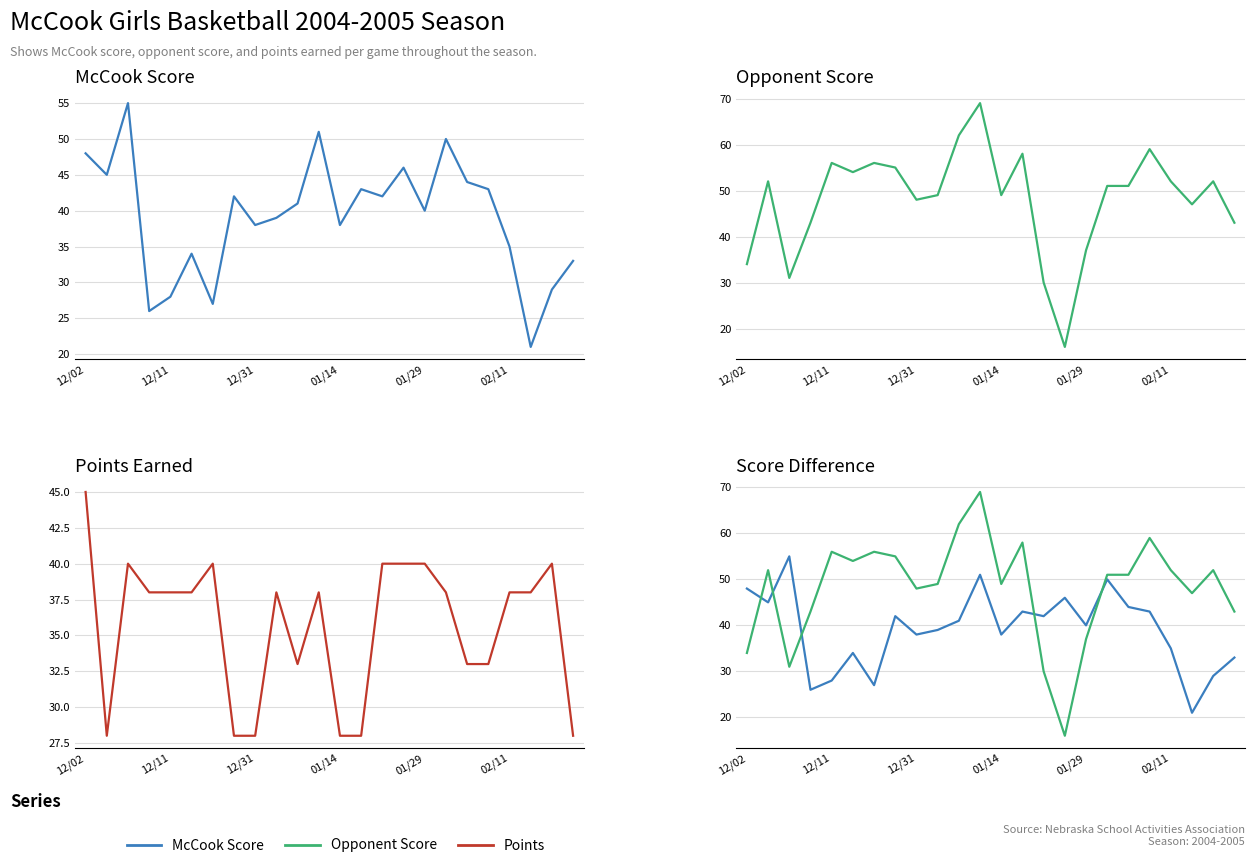

The value of McCook Score at 18 is 44. True or false?

True